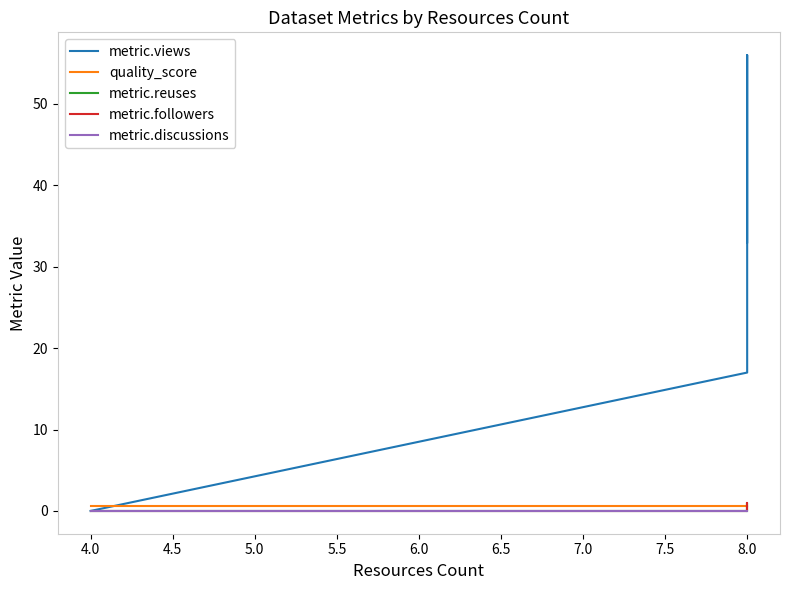

How many values in metric.followers are above zero?

2